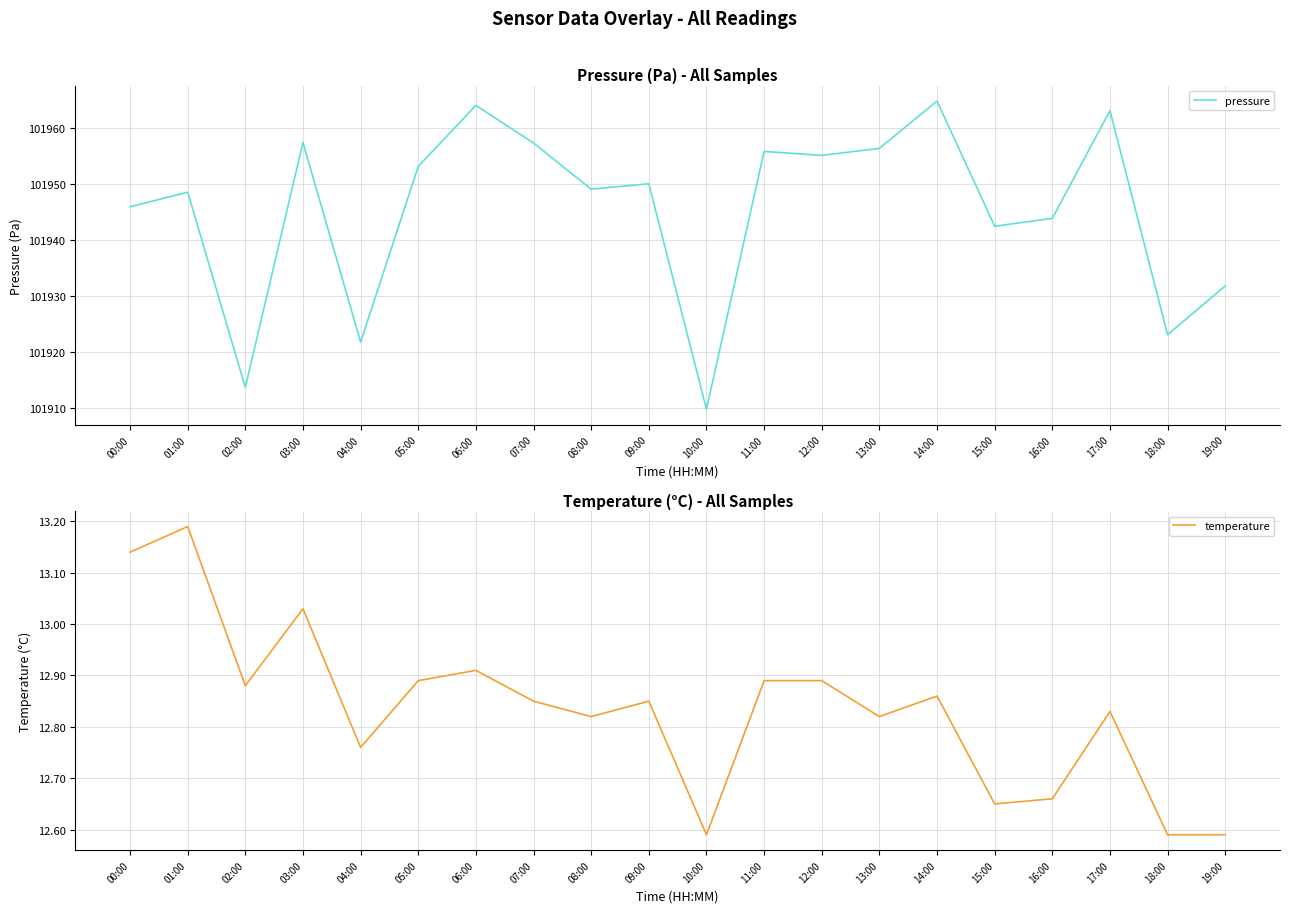

Count the number of categories in the chart.

20